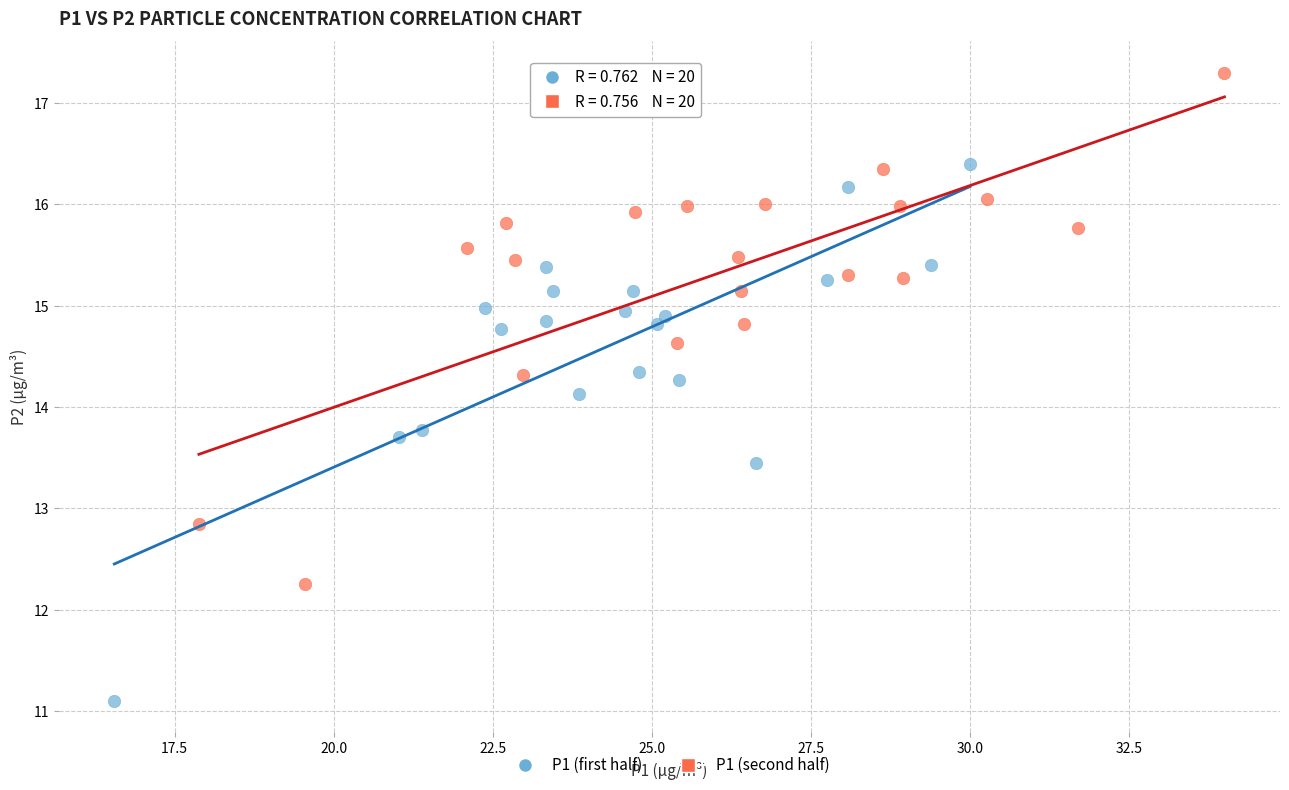

Which series reaches the minimum Y coordinate?

P1 (first half)